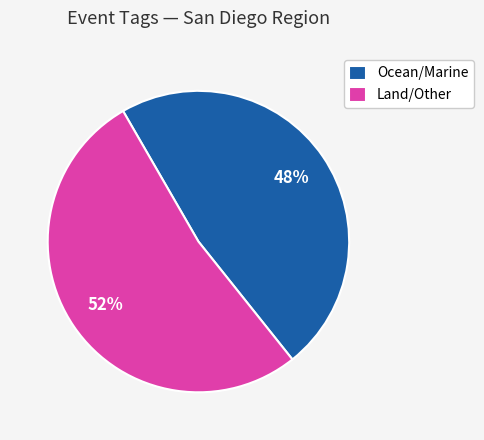

Which slice is the largest?

Land/Other